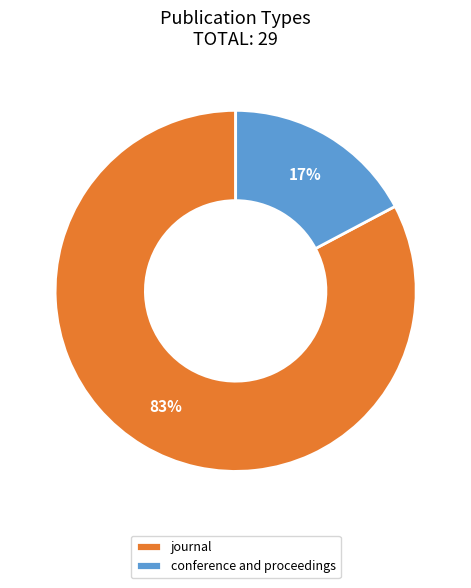

Which category accounts for the majority?

journal